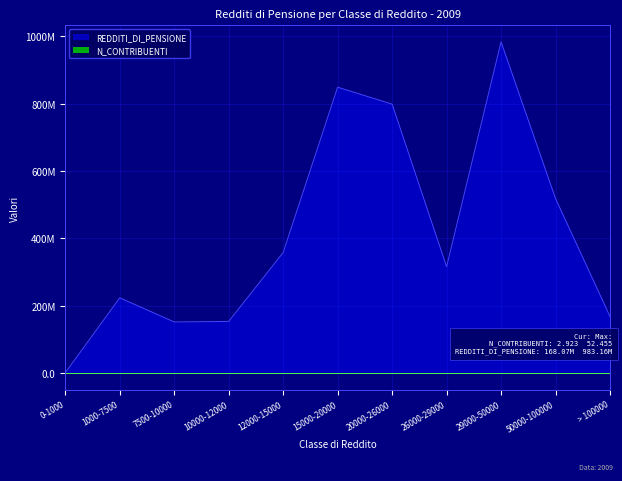

Which category has the lowest value in the N_CONTRIBUENTI series?

0-1000